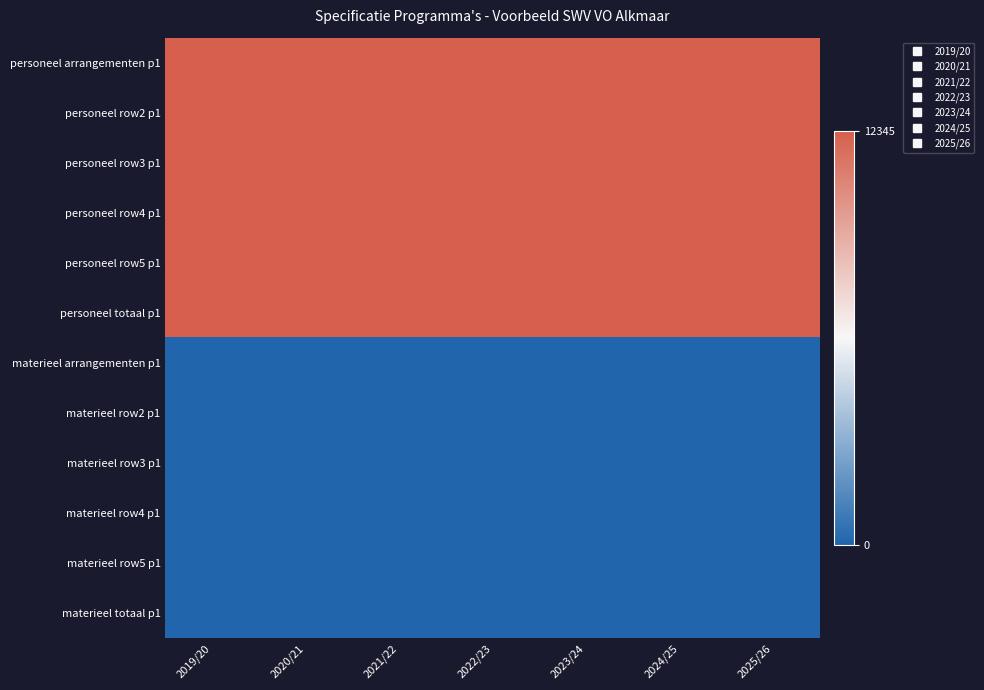

Which has a higher value, 2025/26 or 2020/21?

2025/26